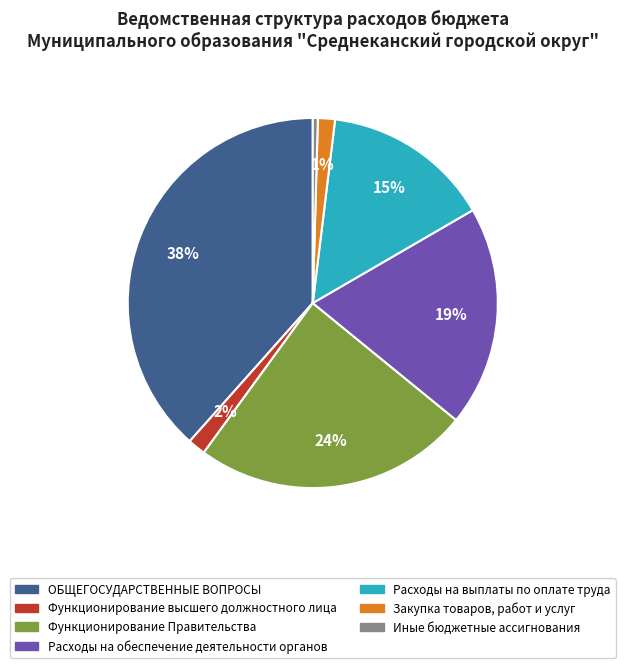

Between Функционирование Правительства and Расходы на выплаты по оплате труда, which is larger?

Функционирование Правительства